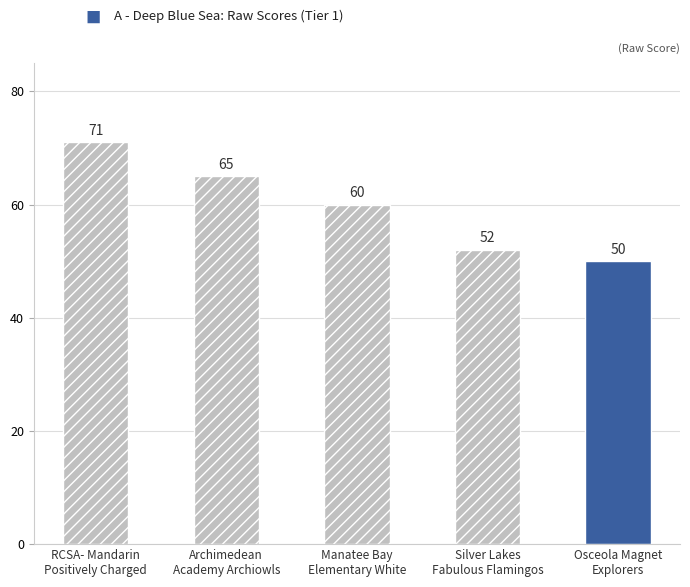

Reading left to right, transcribe all the data shown in this chart.

71	65	60	52	50